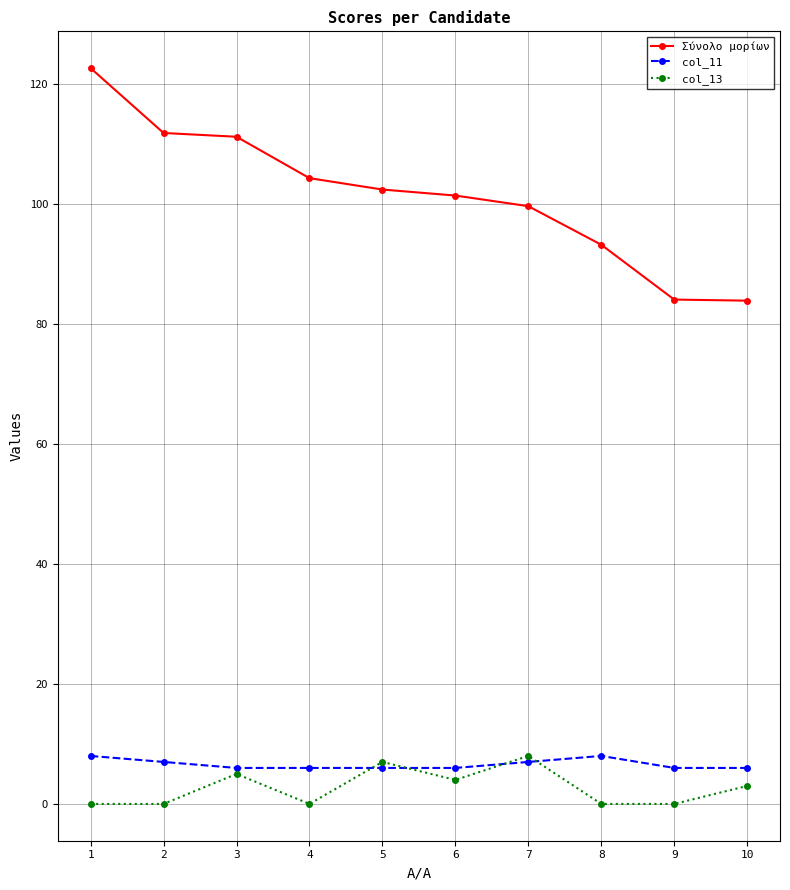

Which series has the largest total across all categories?

Σύνολο μορίων